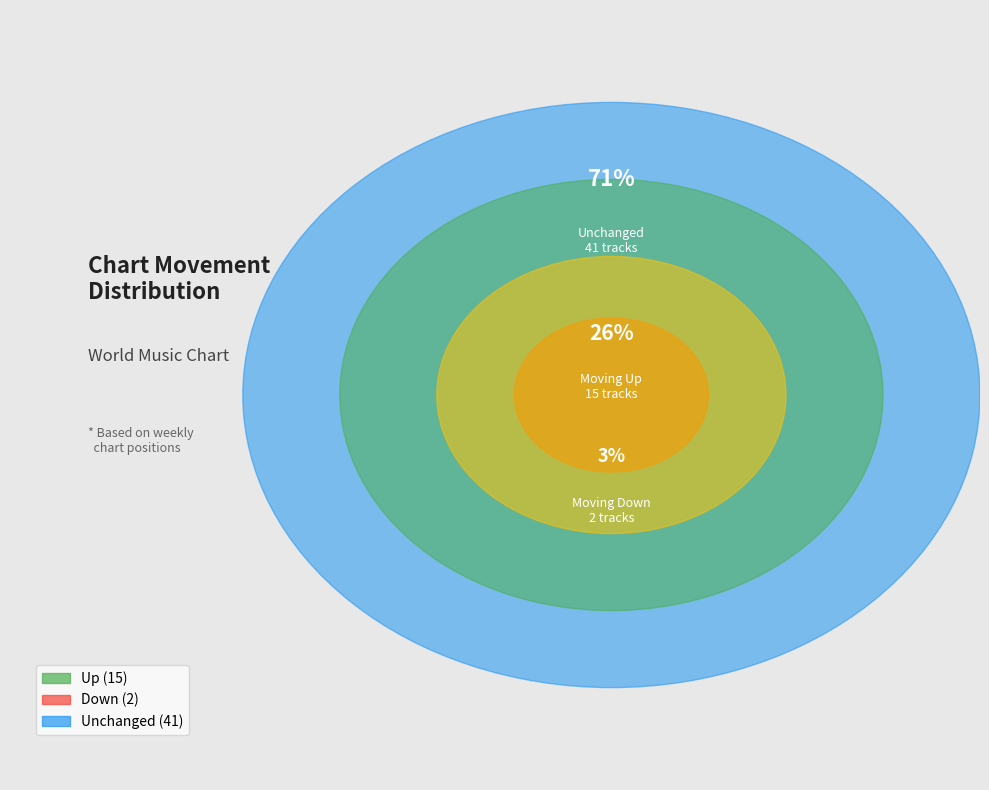

Which category has the smallest portion of the pie?

down